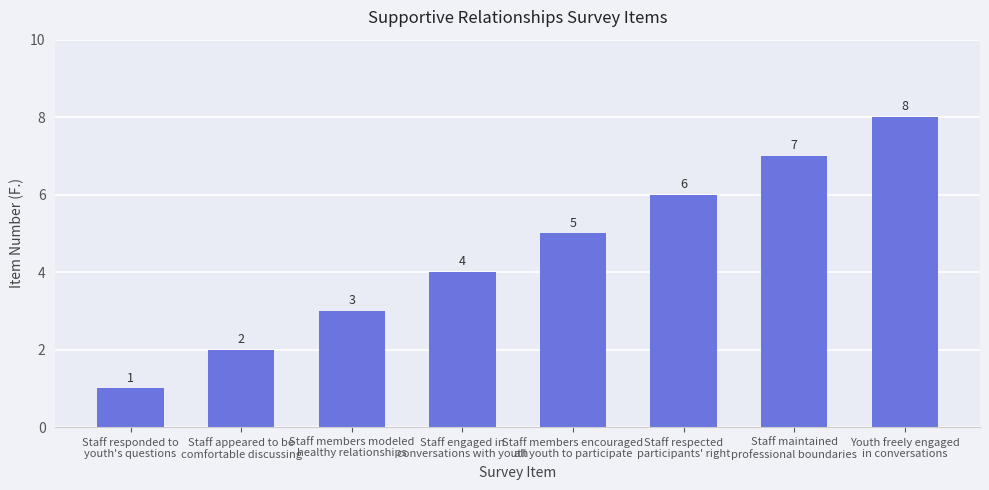

How many categories are shown in the chart?

8